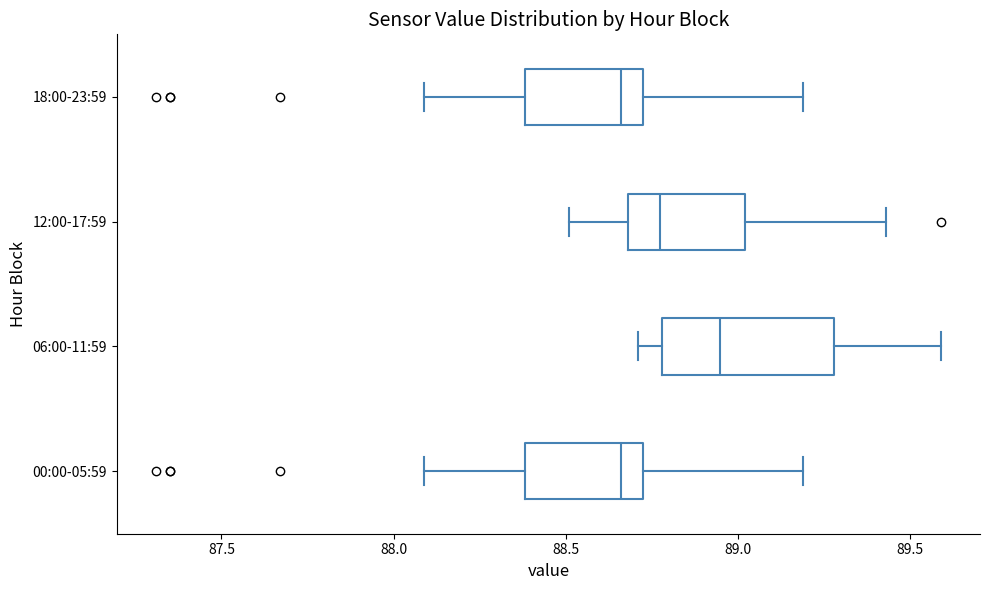

Reading bottom to top, read every box against the x-axis: the position of its median line, the range the box covers, and the ends of its whiskers. The values are not printed on the chart, so give them approximately, as read against the axis.

00:00-05:59: median 88.65, box 88.40 to 88.75, whiskers 88.10 to 89.20
06:00-11:59: median 88.95, box 88.80 to 89.30, whiskers 88.70 to 89.60
12:00-17:59: median 88.80, box 88.70 to 89.00, whiskers 88.50 to 89.45
18:00-23:59: median 88.65, box 88.40 to 88.75, whiskers 88.10 to 89.20